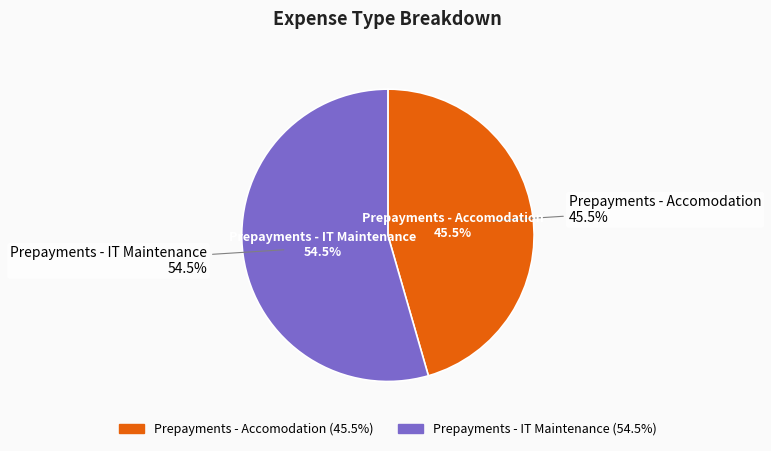

To the nearest percent, what is the difference between the largest and smallest slice percentages?

9%